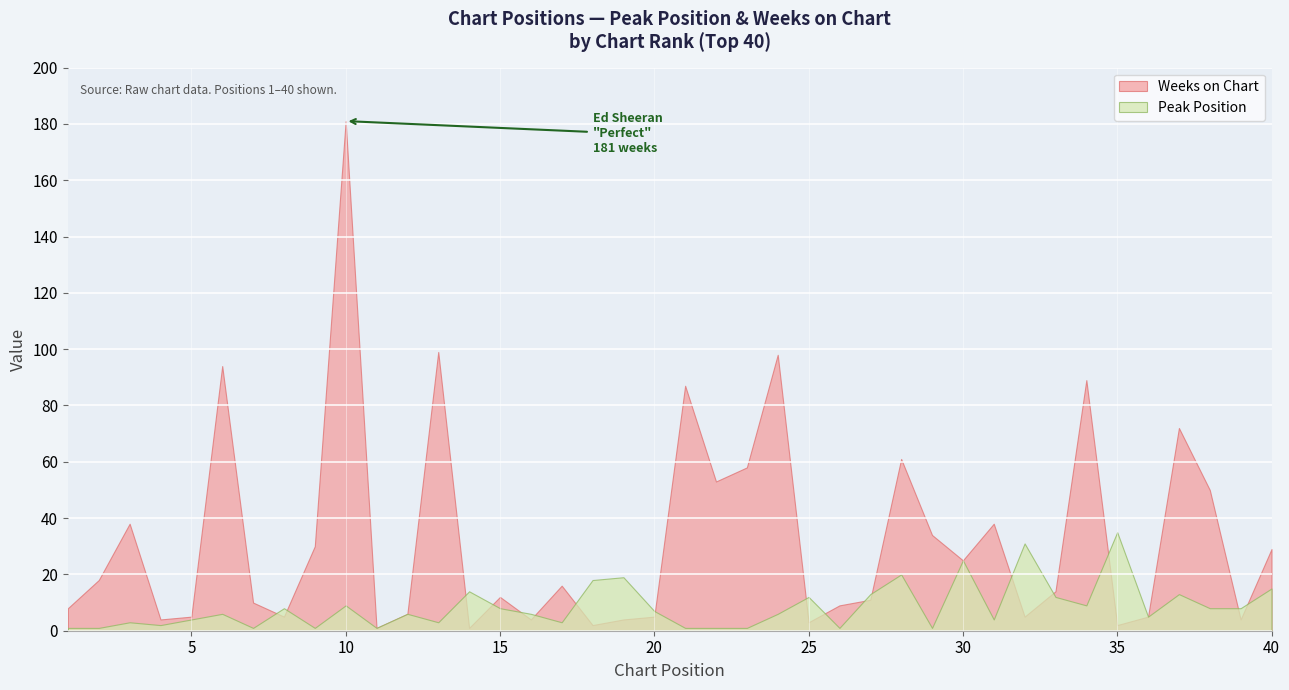

What is the difference between the maximum and minimum values in the Weeks on Chart series?

180